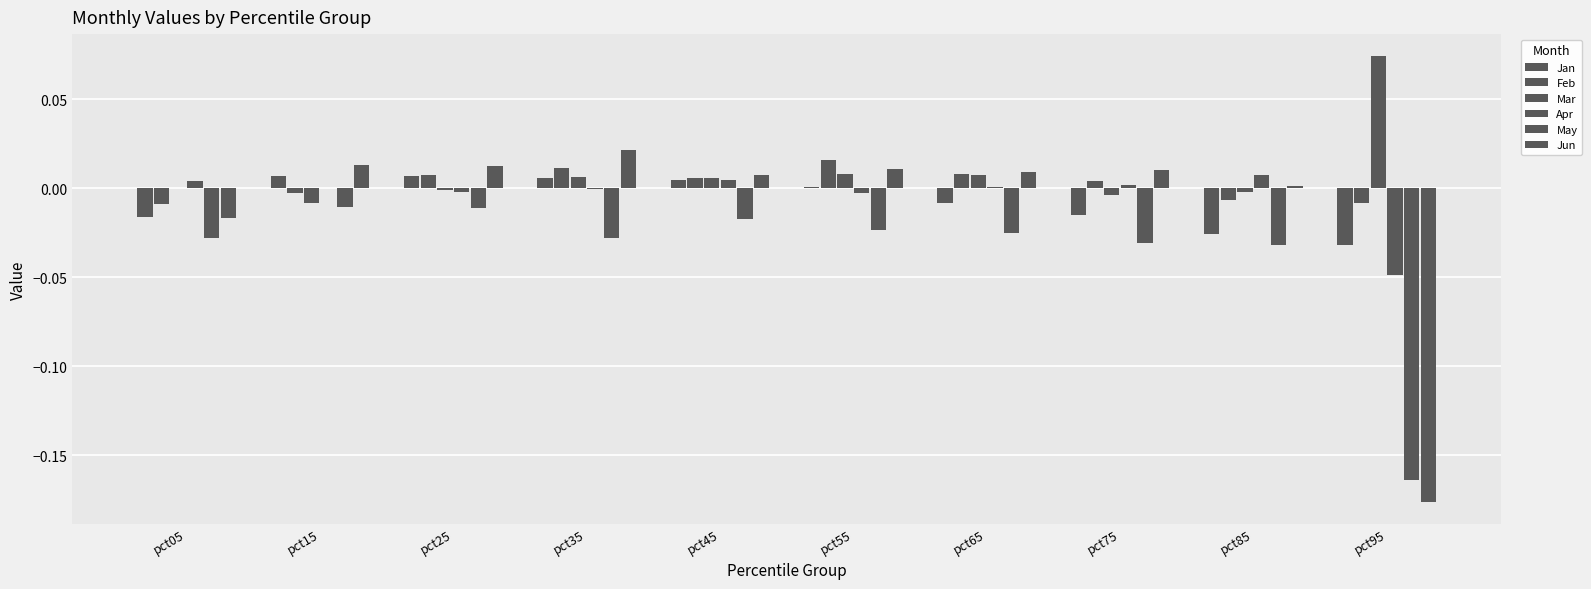

How many groups of bars are there?

10